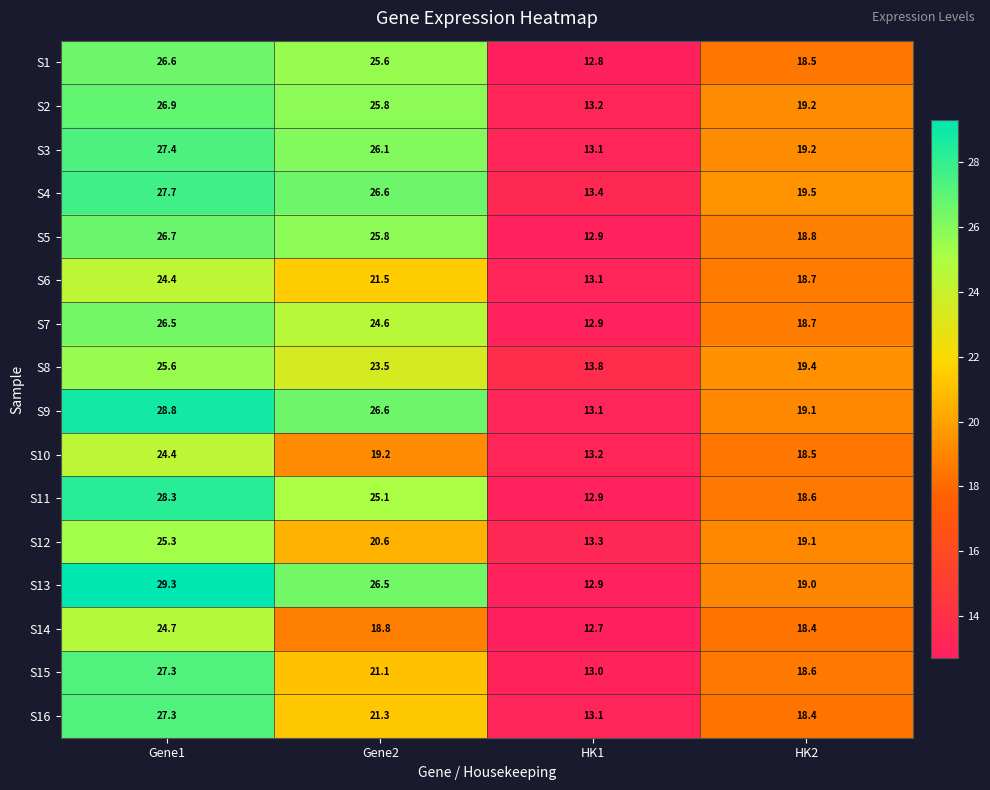

Count the number of data series in this chart.

16